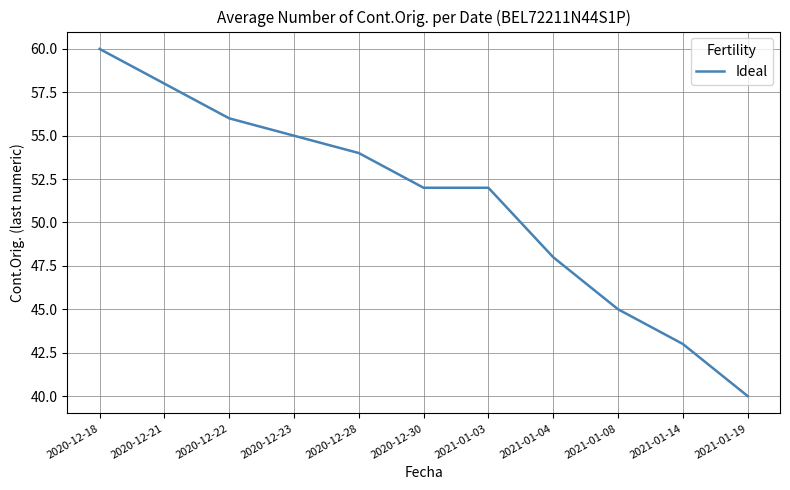

Read the value at 2021-01-14, to the nearest 10.

40